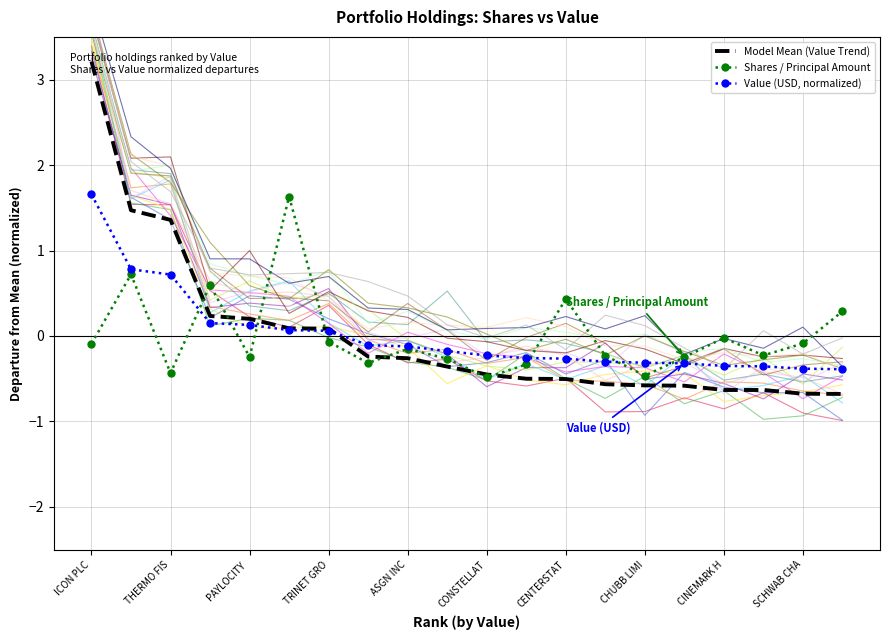

True or false: Value (USD, normalized) has a value of -0.4 at CINEMARK H.

True